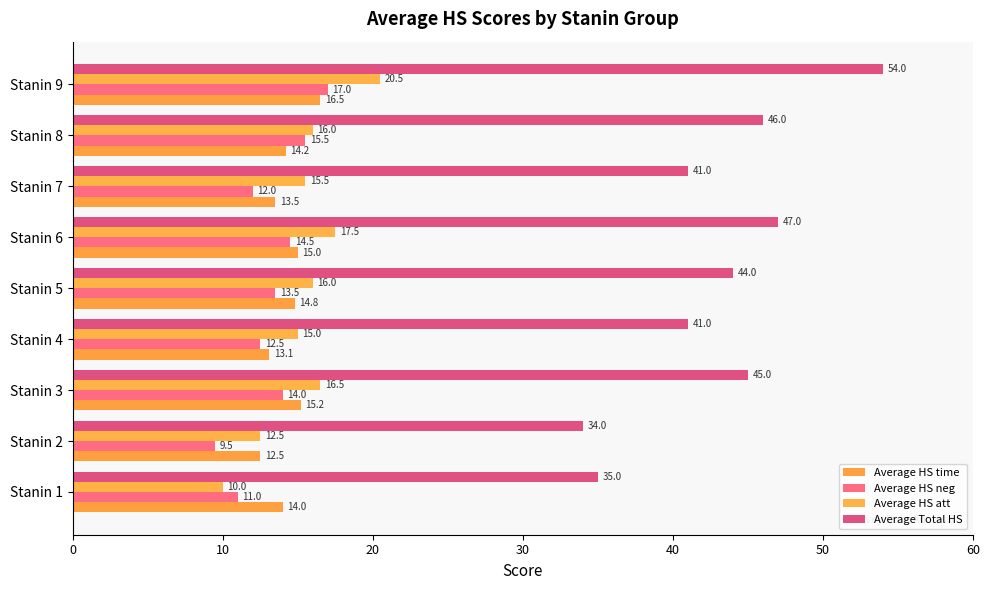

Count the number of categories in the chart.

9